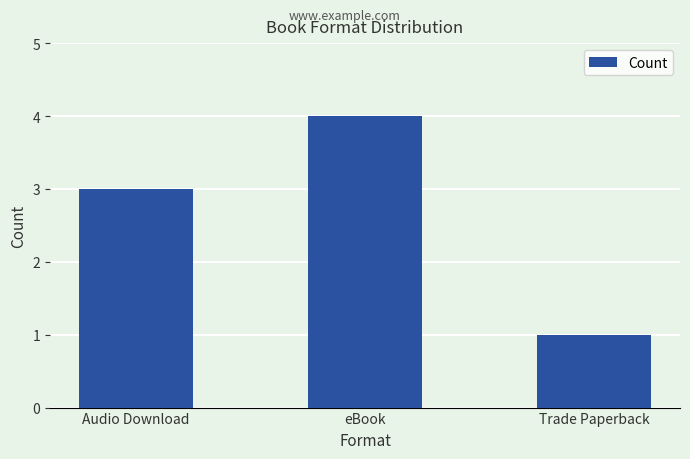

Which has a higher value, eBook or Audio Download?

eBook